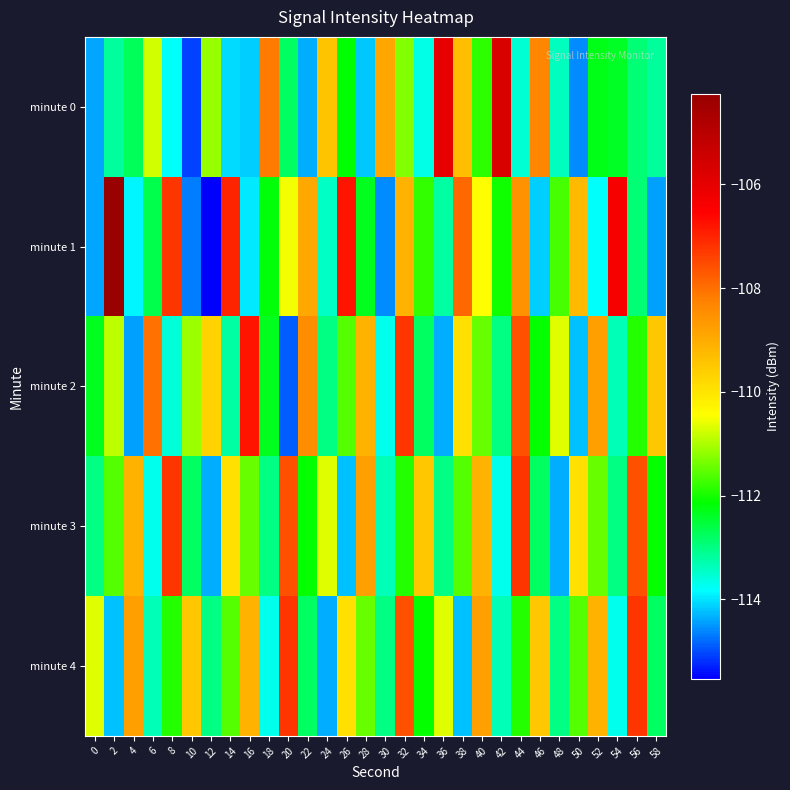

Reading right to left, what are all the values shown in this chart?

minute 0: 58=-113.2	56=-112.9	54=-112.4	52=-112.3	50=-114.6	48=-113.4	46=-108.3	44=-113.5	42=-105.7	40=-111.9	38=-109.4	36=-106.0	34=-113.7	32=-111.3	30=-108.9	28=-114.2	26=-112.1	24=-109.4	22=-114.4	20=-112.8	18=-108.2	16=-114.1	14=-114.0	12=-111.1	10=-115.1	8=-113.8	6=-110.8	4=-112.7	2=-113.2	0=-114.4
minute 1: 58=-114.5	56=-112.9	54=-106.3	52=-113.8	50=-109.2	48=-111.7	46=-114.1	44=-108.6	42=-112.0	40=-110.5	38=-107.9	36=-113.2	34=-111.8	32=-109.1	30=-114.6	28=-112.3	26=-106.8	24=-113.5	22=-108.9	20=-110.5	18=-112.2	16=-114.0	14=-107.0	12=-115.5	10=-114.7	8=-107.2	6=-112.6	4=-113.9	2=-104.3	0=-114.4
minute 2: 58=-109.5	56=-111.9	54=-113.3	52=-108.8	50=-114.2	48=-110.7	46=-112.1	44=-107.6	42=-113.0	40=-111.5	38=-109.9	36=-114.3	34=-112.8	32=-107.2	30=-113.7	28=-109.1	26=-111.6	24=-113.0	22=-108.5	20=-114.9	18=-112.3	16=-106.8	14=-113.2	12=-109.7	10=-111.1	8=-113.6	6=-108.0	4=-114.5	2=-110.9	0=-112.3
minute 3: 58=-112.1	56=-107.6	54=-113.0	52=-111.5	50=-109.9	48=-114.3	46=-112.8	44=-107.2	42=-113.7	40=-109.1	38=-111.6	36=-113.0	34=-109.5	32=-111.9	30=-113.3	28=-108.8	26=-114.2	24=-110.7	22=-112.1	20=-107.6	18=-113.0	16=-111.5	14=-109.9	12=-114.3	10=-112.8	8=-107.2	6=-113.7	4=-109.1	2=-111.6	0=-113.0
minute 4: 58=-112.8	56=-107.2	54=-113.7	52=-109.1	50=-111.6	48=-113.0	46=-109.5	44=-111.9	42=-113.3	40=-108.8	38=-114.2	36=-110.7	34=-112.1	32=-107.6	30=-113.0	28=-111.5	26=-109.9	24=-114.3	22=-112.8	20=-107.2	18=-113.7	16=-109.1	14=-111.6	12=-113.0	10=-109.5	8=-111.9	6=-113.3	4=-108.8	2=-114.2	0=-110.7